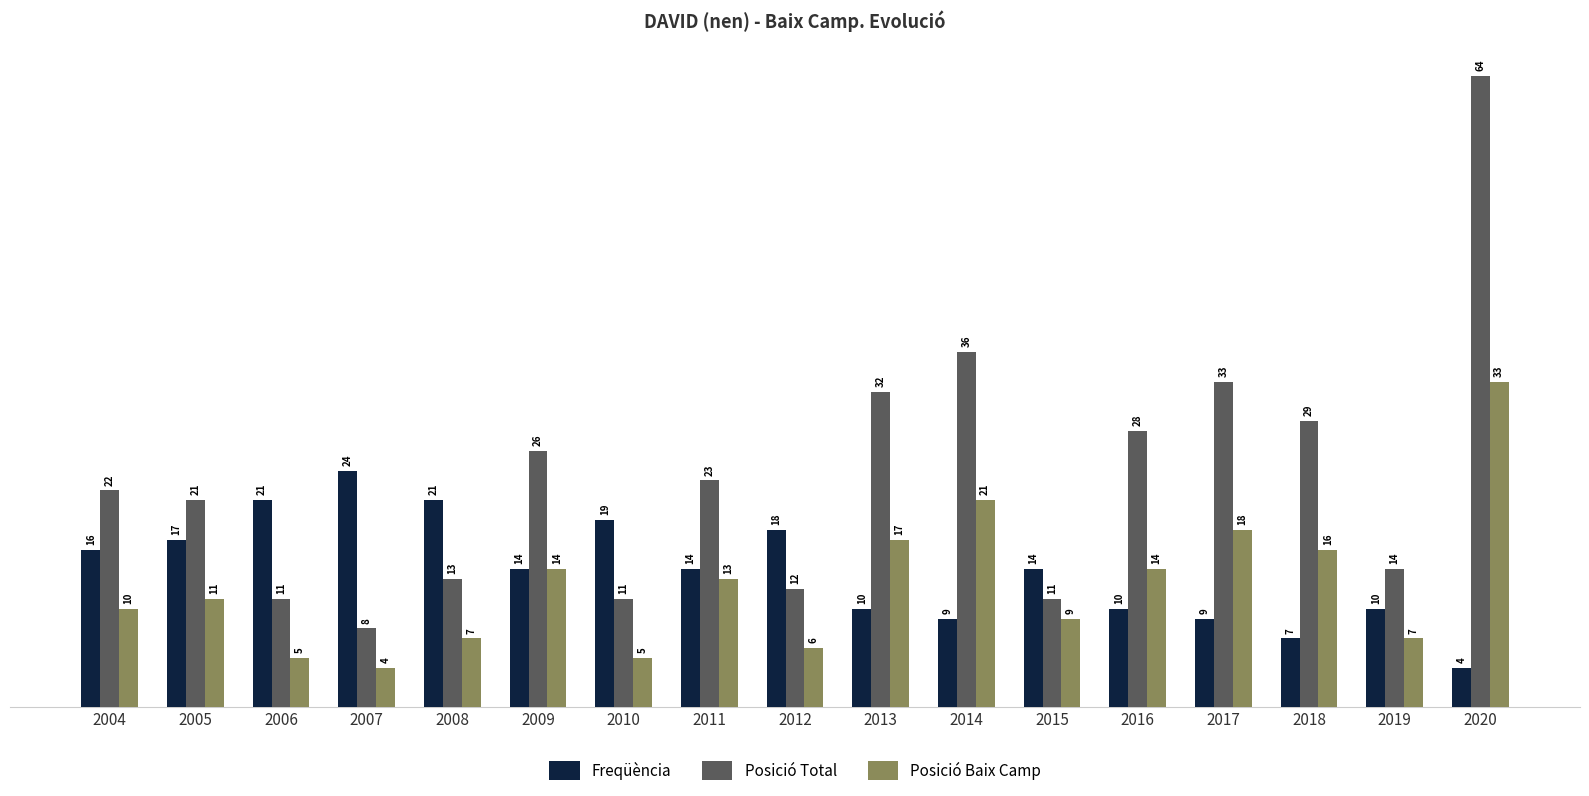

Reading left to right, list all the values displayed in this chart.

Freqüència: 16	17	21	24	21	14	19	14	18	10	9	14	10	9	7	10	4
Posició Total: 22	21	11	8	13	26	11	23	12	32	36	11	28	33	29	14	64
Posició Baix Camp: 10	11	5	4	7	14	5	13	6	17	21	9	14	18	16	7	33